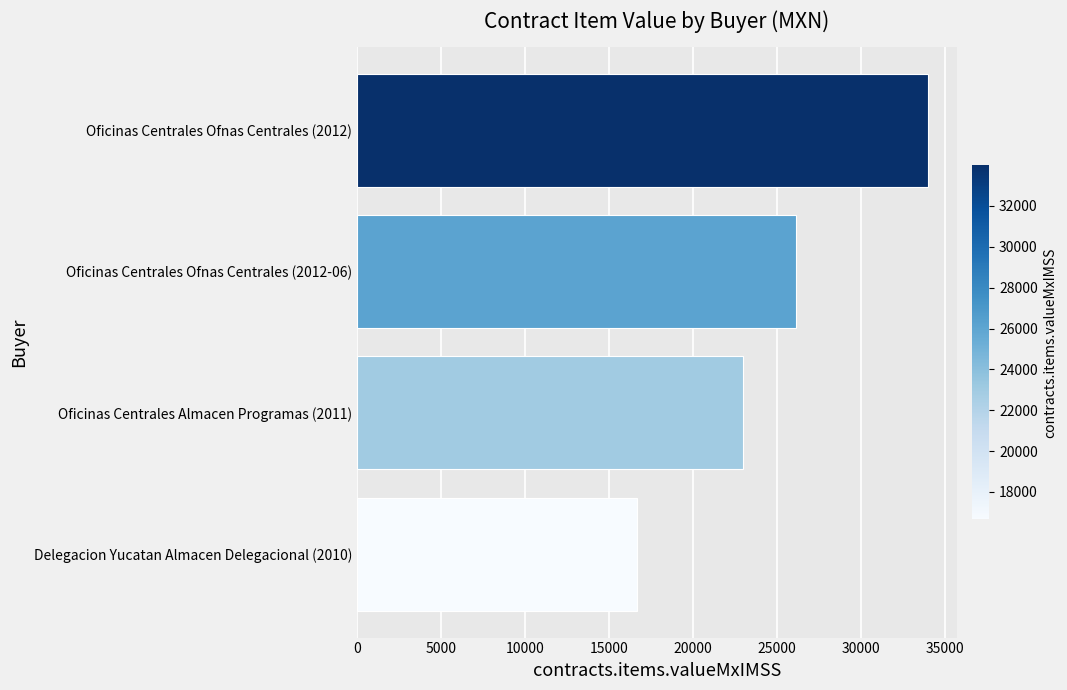

List the labels in order of value, smallest first.

Delegacion Yucatan Almacen Delegacional (2010), Oficinas Centrales Almacen Programas (2011), Oficinas Centrales Ofnas Centrales (2012-06), Oficinas Centrales Ofnas Centrales (2012)